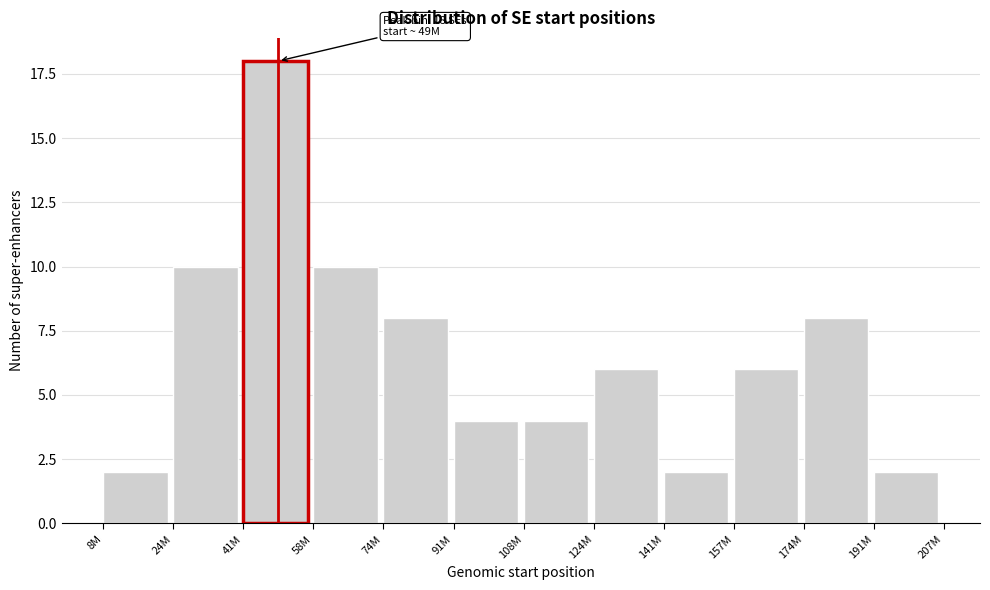

Reading left to right, extract all data points from this chart.

2	10	18	10	8	4	4	6	2	6	8	2